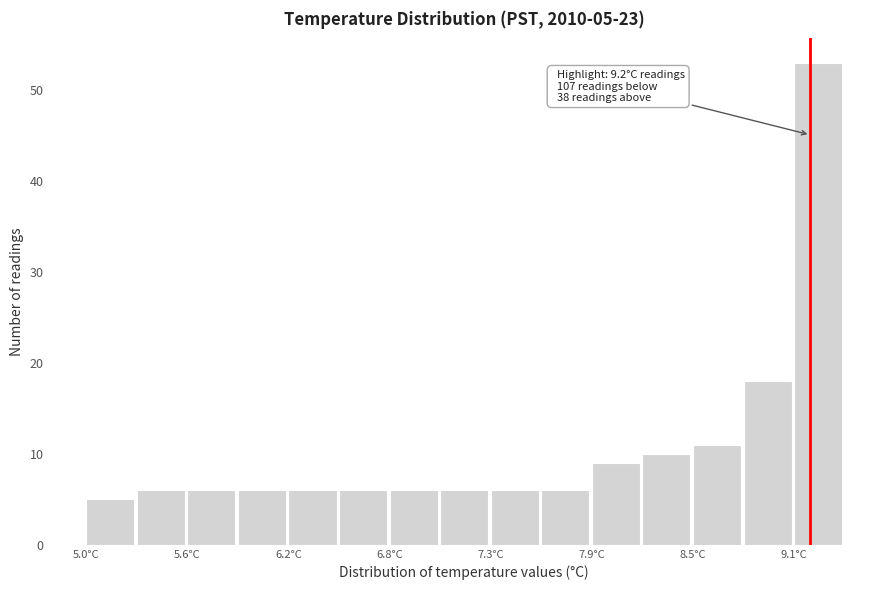

Around what value on the x-axis is the tallest bar? Give the approximate position of its centre, as read against the axis.

9.2